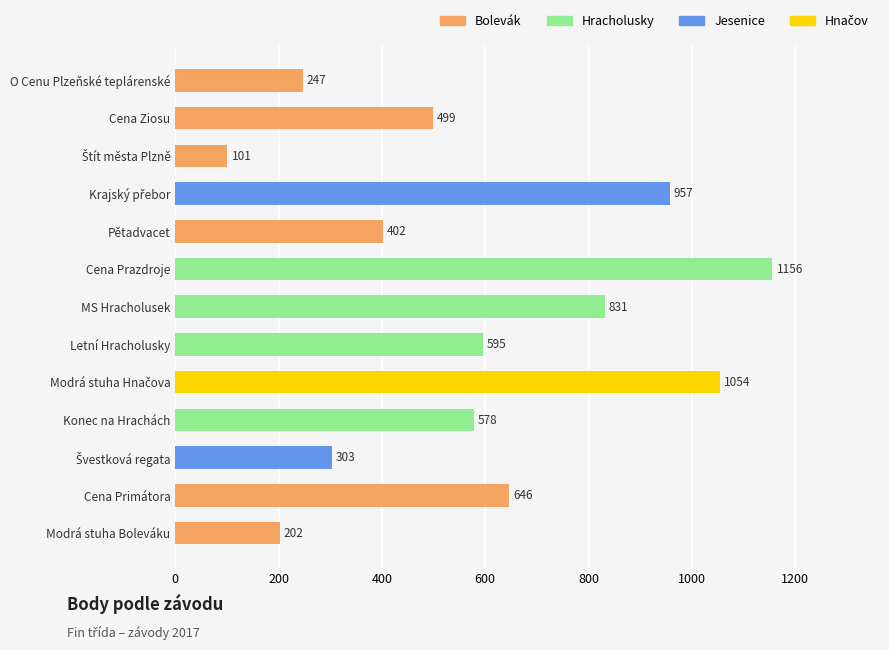

What is the label of the 1st bar from the top?

O Cenu Plzeňské teplárenské